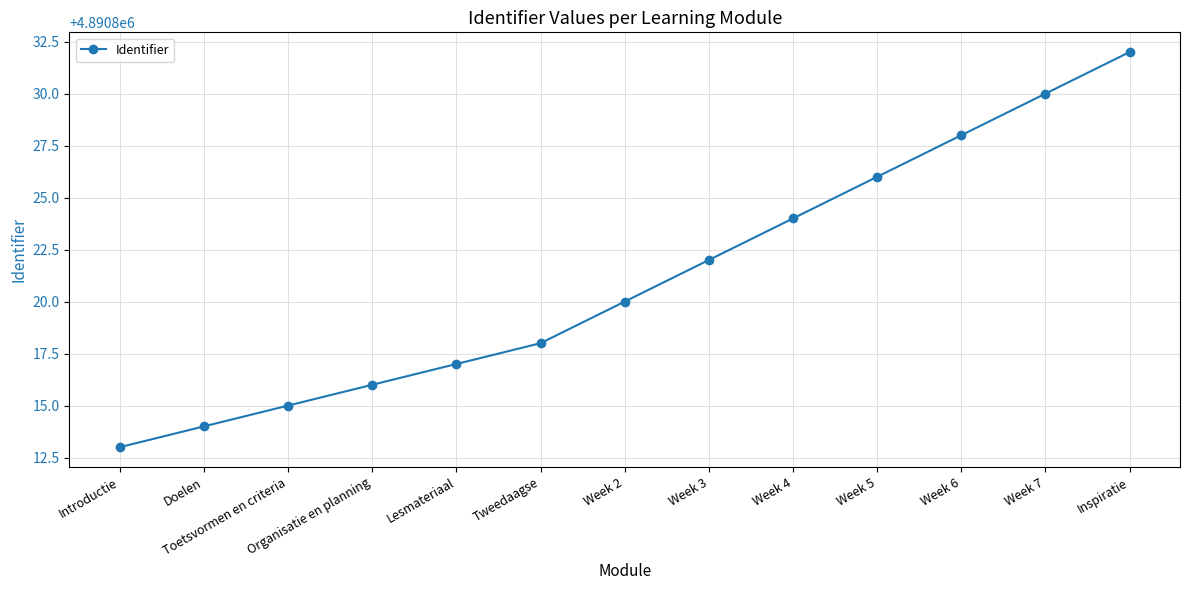

The chart shows a value of 1595119 at Organisatie en planning. True or false?

False